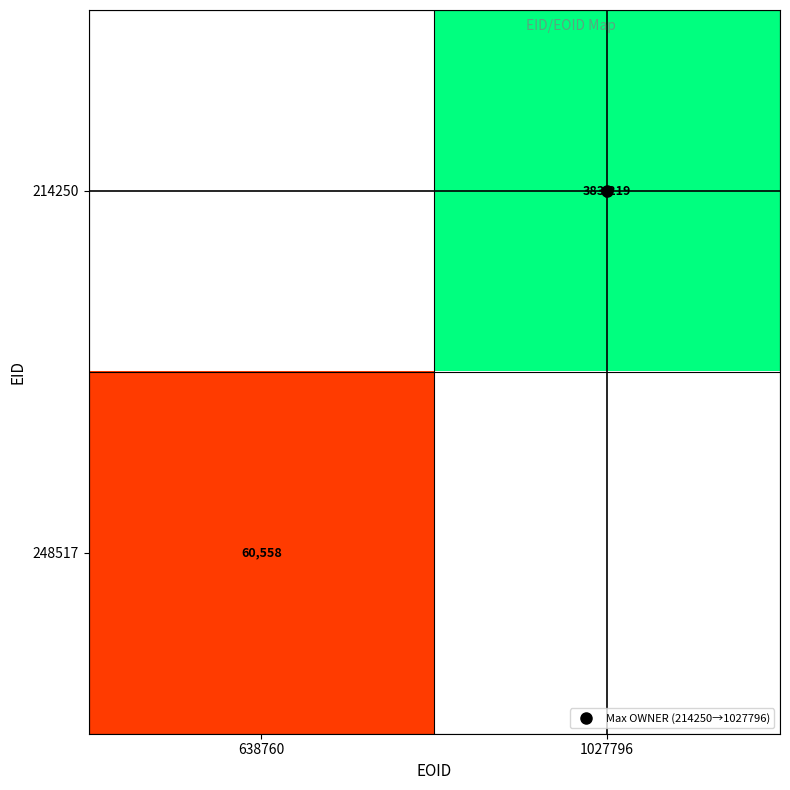

Which series has the largest range (max minus min)?

248517